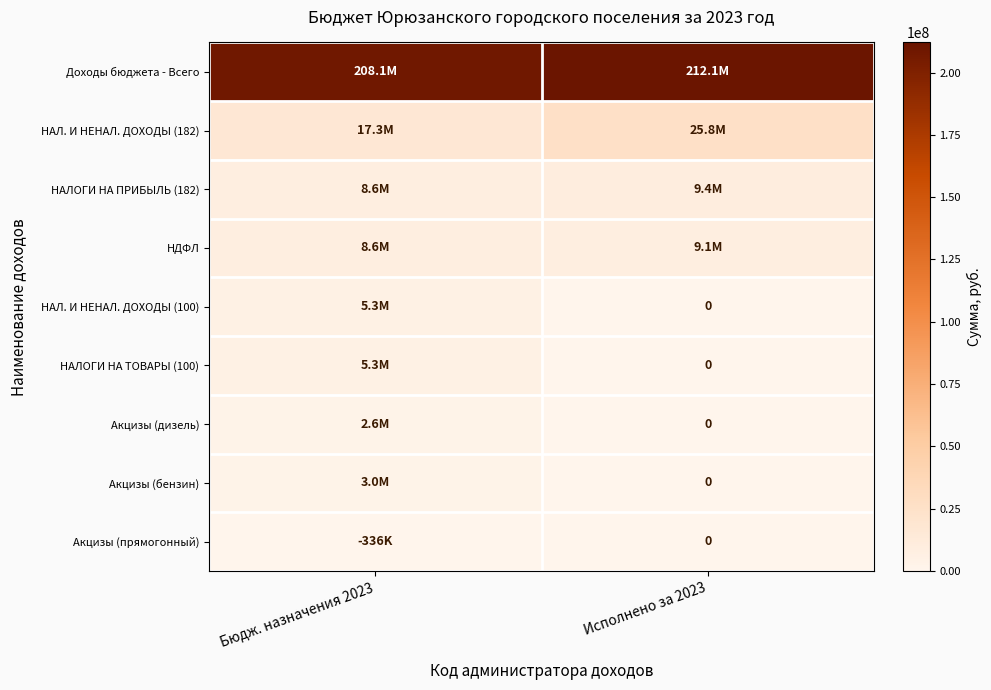

The НАЛОГИ НА ПРИБЫЛЬ (182) series shows 13165477.7 at Исполнено за 2023. True or false?

False